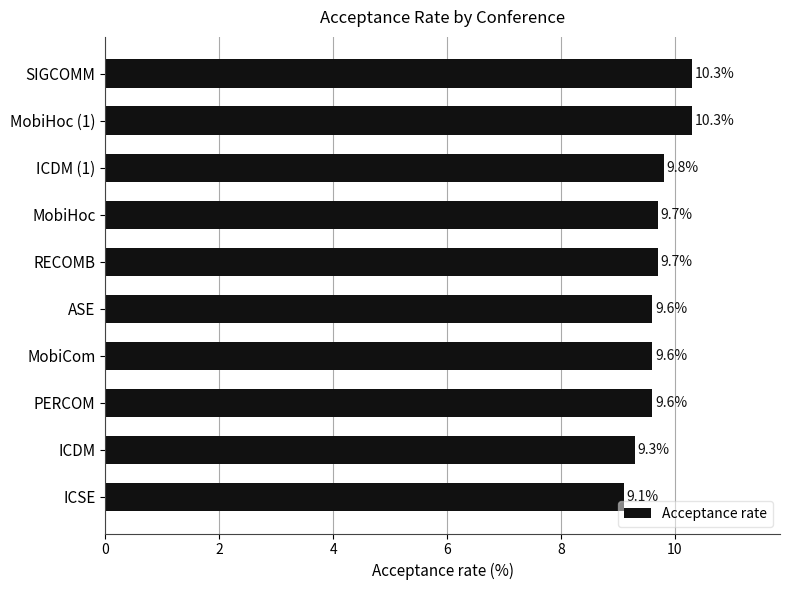

Is it true that the value at RECOMB is 9.7?

True